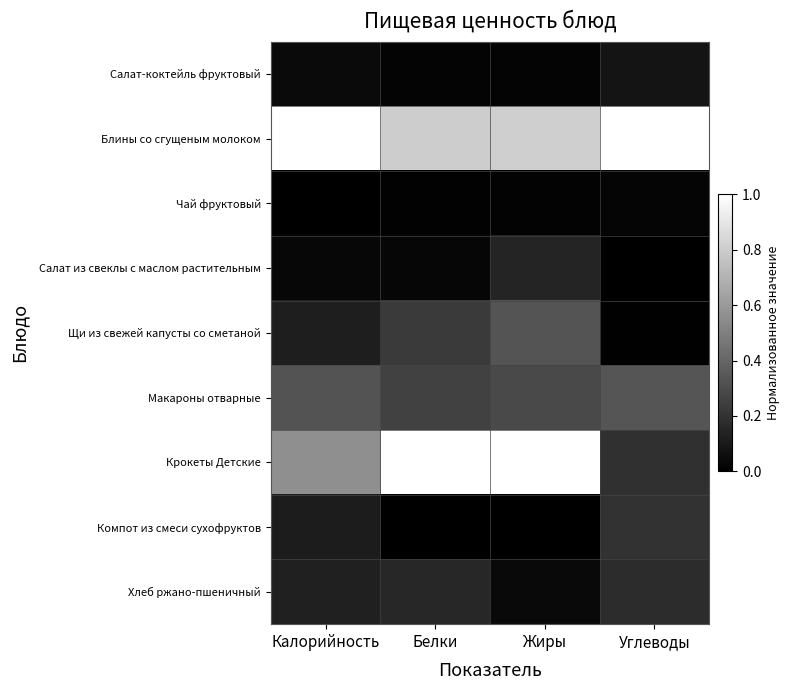

List the series in order of their peak value, lowest first.

Чай фруктовый, Салат-коктейль фруктовый, Салат из свеклы с маслом растительным, Хлеб ржано-пшеничный, Компот из смеси сухофруктов, Щи из свежей капусты со сметаной, Макароны отварные, Блины со сгущеным молоком, Крокеты Детские